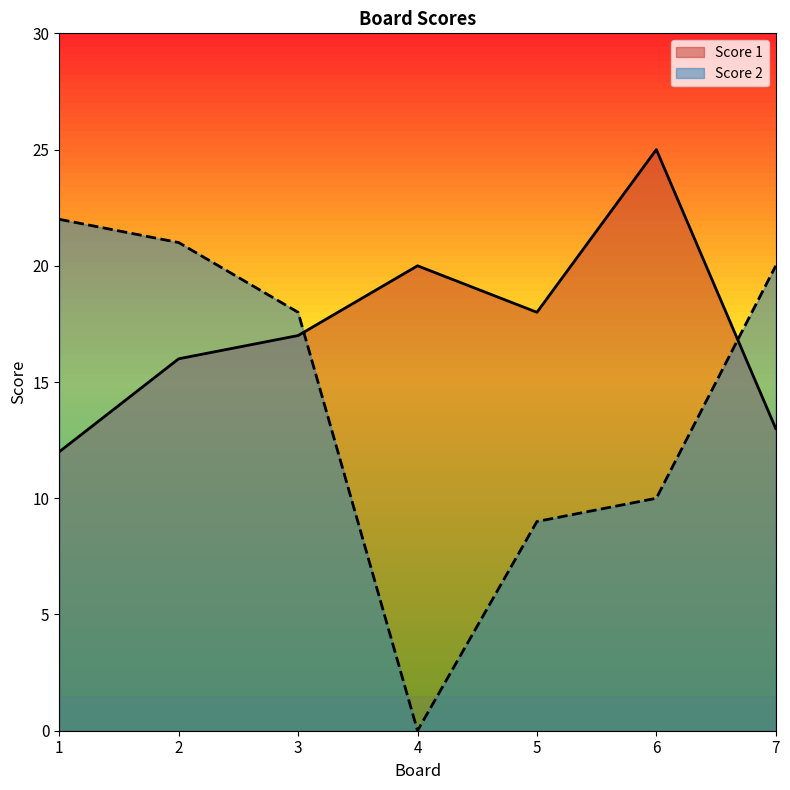

What is the value of the Score 2 point at the 7th from the left?

20